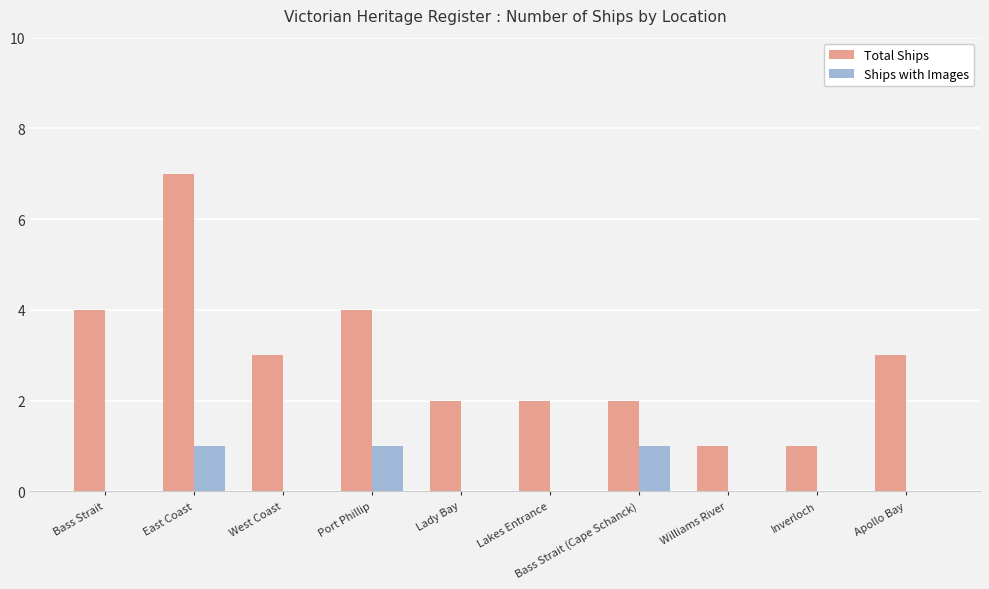

True or false: Ships with Images has a value of 1 at Lady Bay.

False